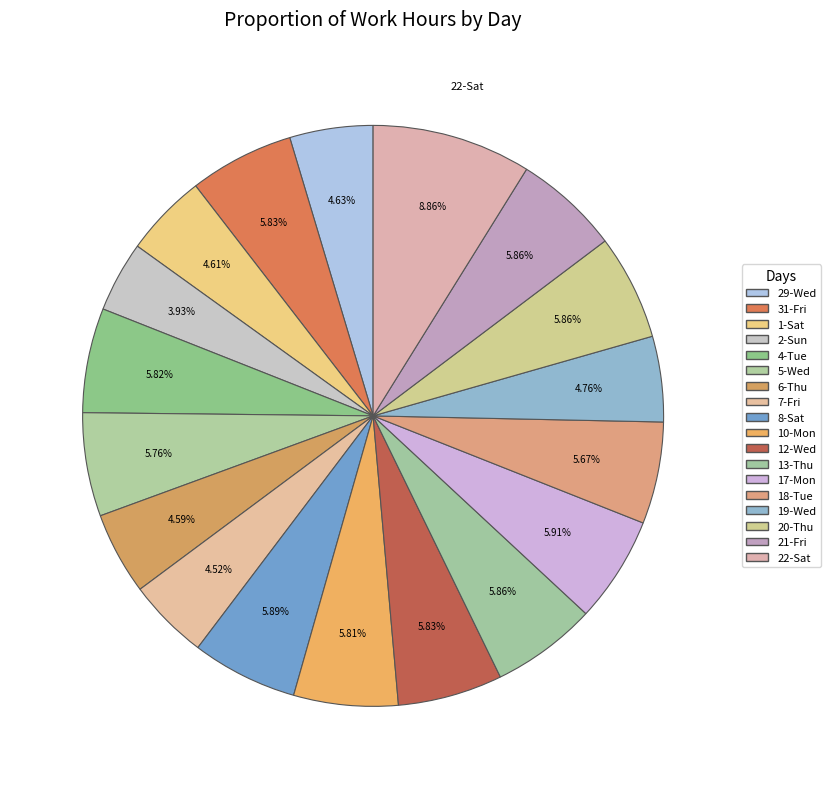

How much of the chart is everything except 5-Wed?

94.2%